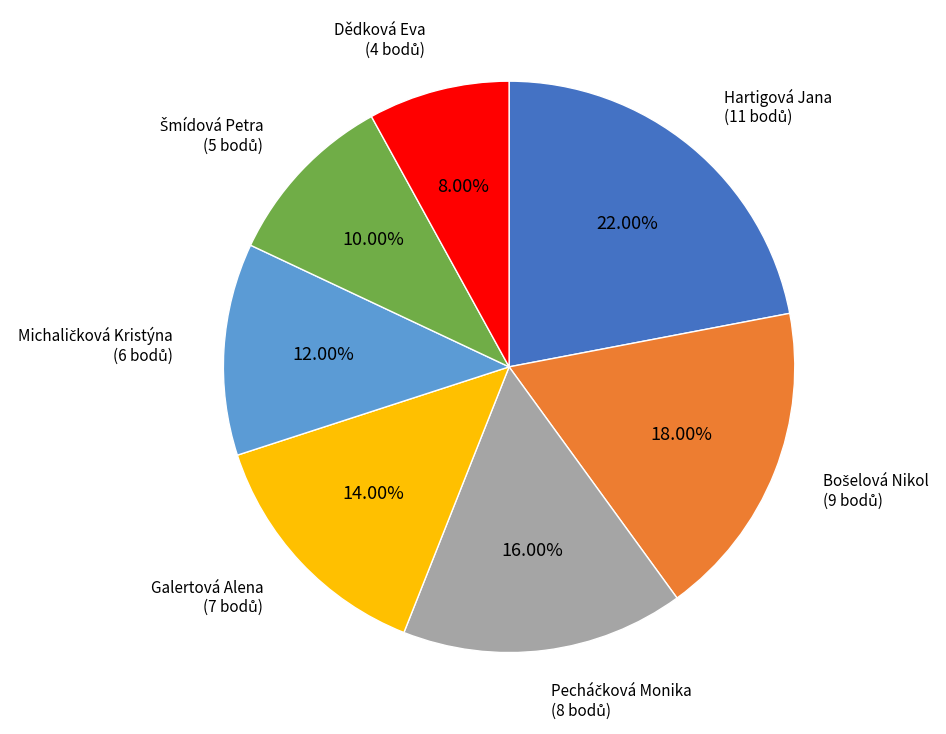

Does Galertová Alena represent more than half of the total?

No